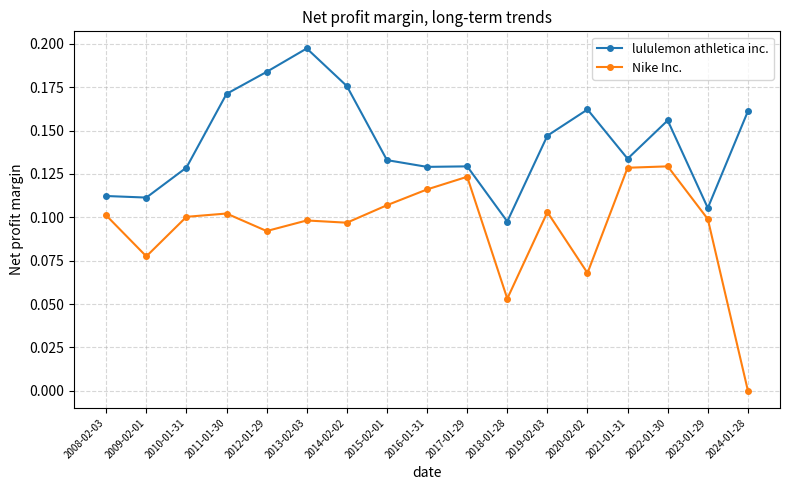

True or false: lululemon athletica inc. has more than 0 interior local peaks.

True